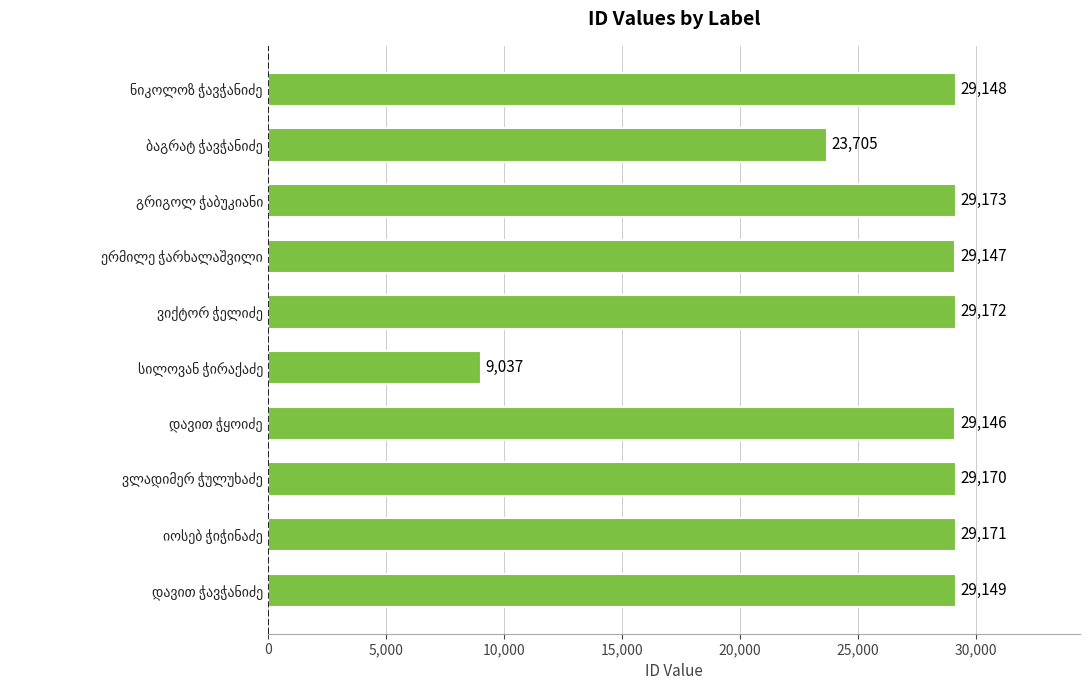

What is the minimum value shown in the chart?

9037